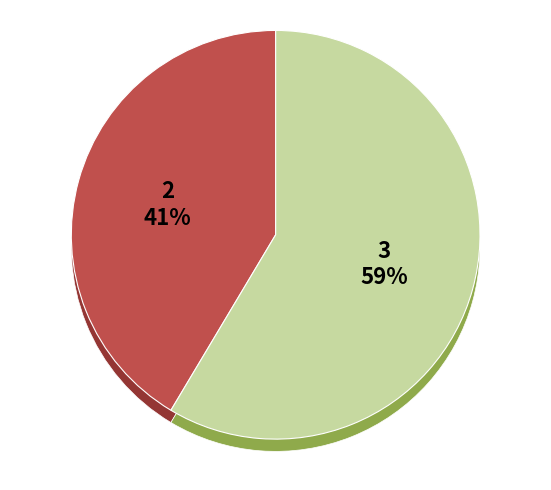

Does 292954 represent more than half of the total?

No